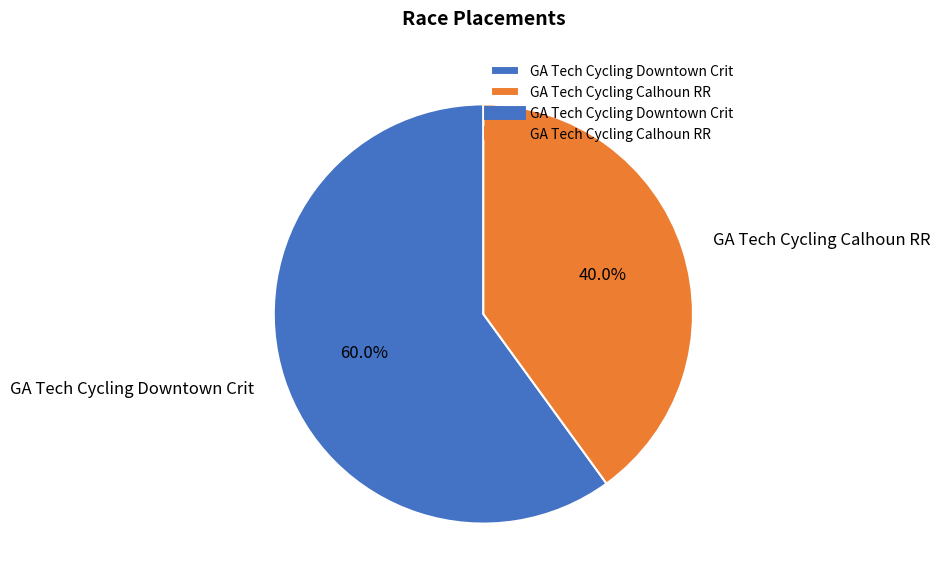

Do GA Tech Cycling Calhoun RR and GA Tech Cycling Downtown Crit together represent more than half of the pie?

Yes